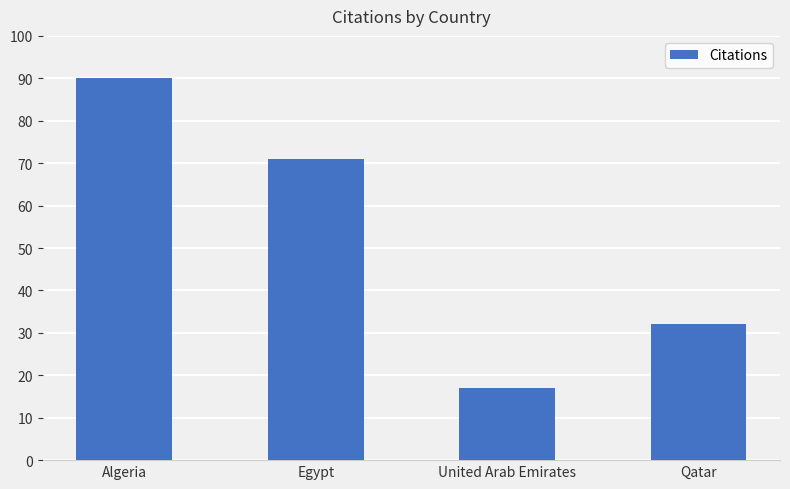

What is the difference between the values at Egypt and United Arab Emirates?

54